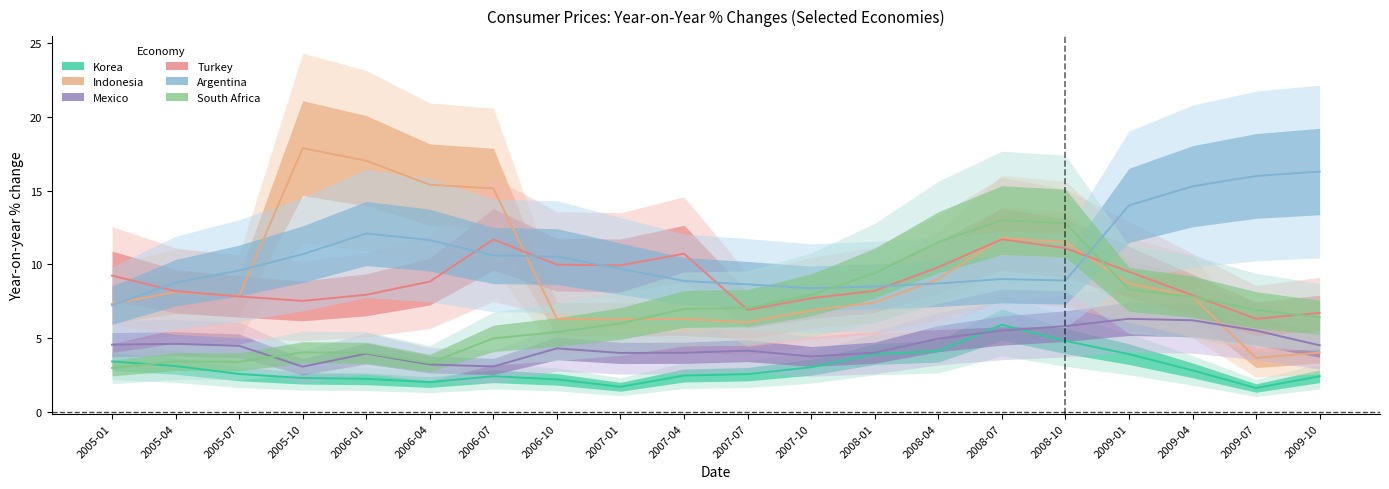

At 2006-07, list the series in order from largest to smallest.

Indonesia, Turkey, Argentina, South Africa, Mexico, Korea